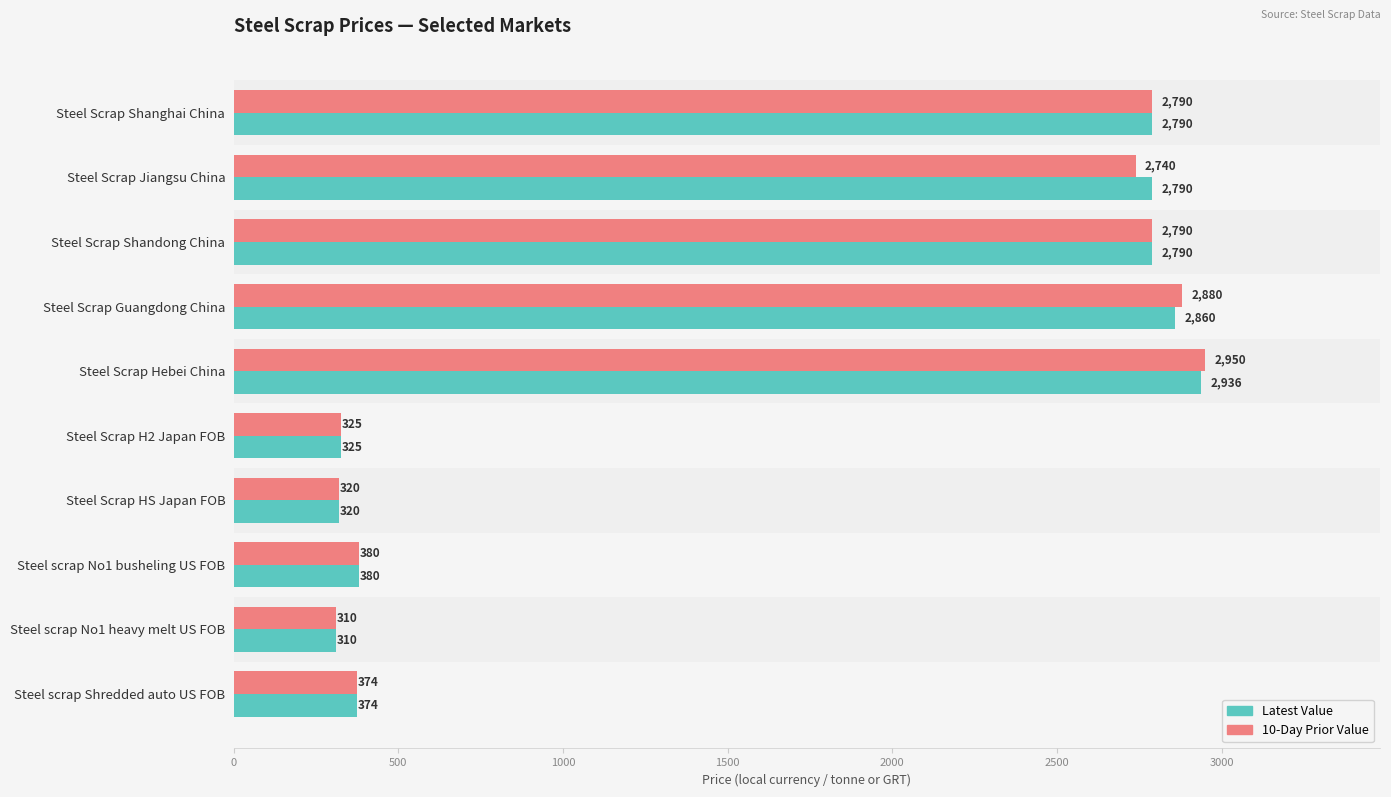

How many values in the Latest Value series are below 2790?

5